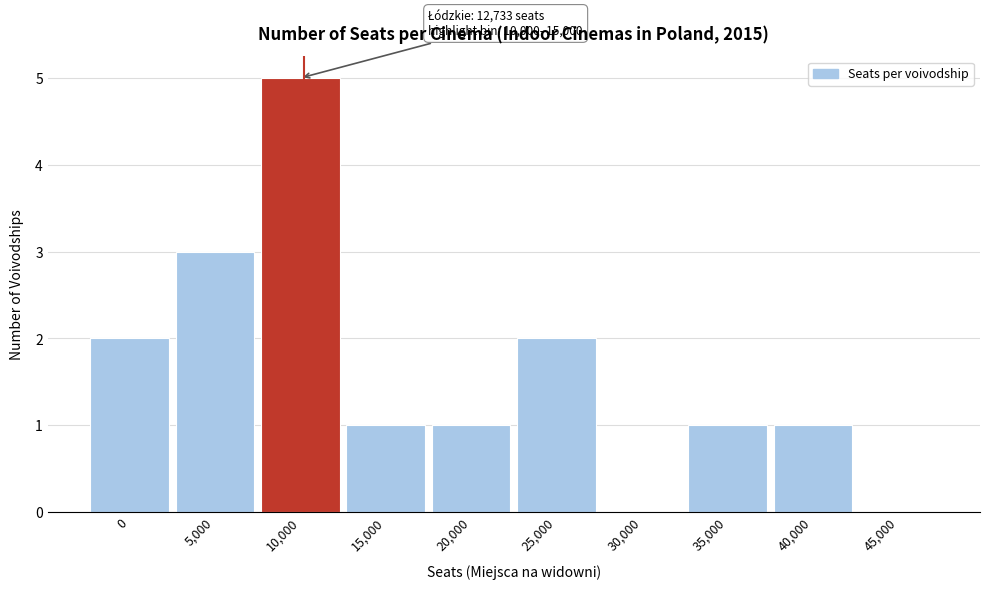

Reading left to right, extract all data points from this chart.

0=2	5,000=3	10,000=5	15,000=1	20,000=1	25,000=2	30,000=0	35,000=1	40,000=1	45,000=0